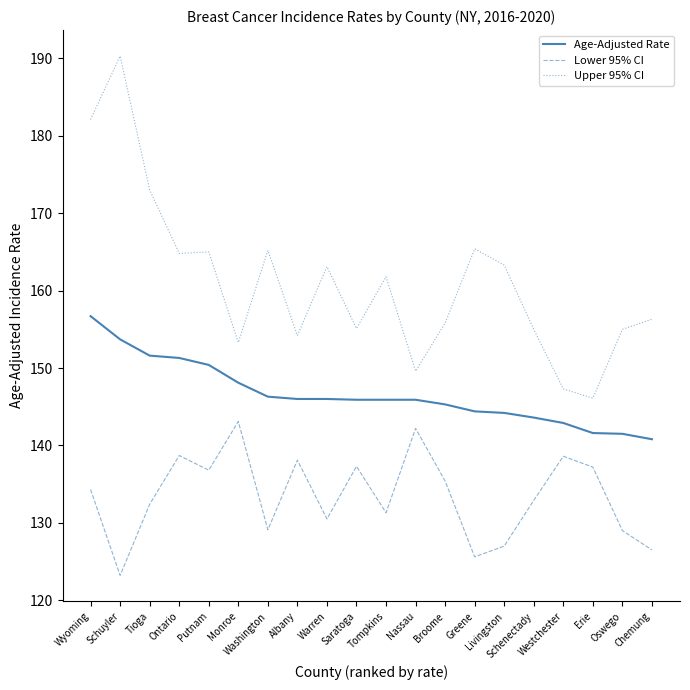

Which series has the largest range (max minus min)?

Upper 95% CI